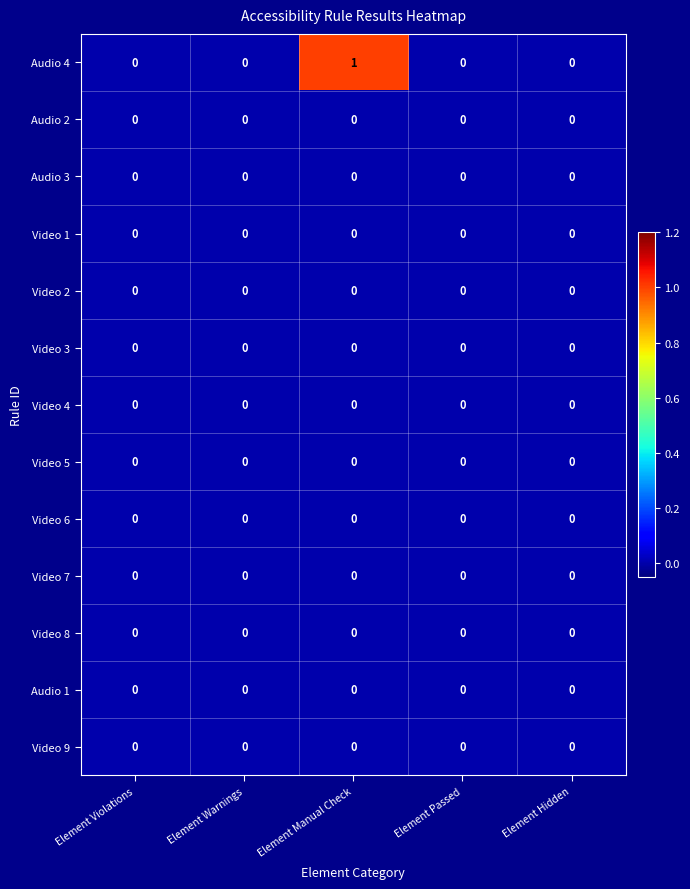

Between Element Warnings and Element Manual Check, which series saw the biggest shift?

Audio 4